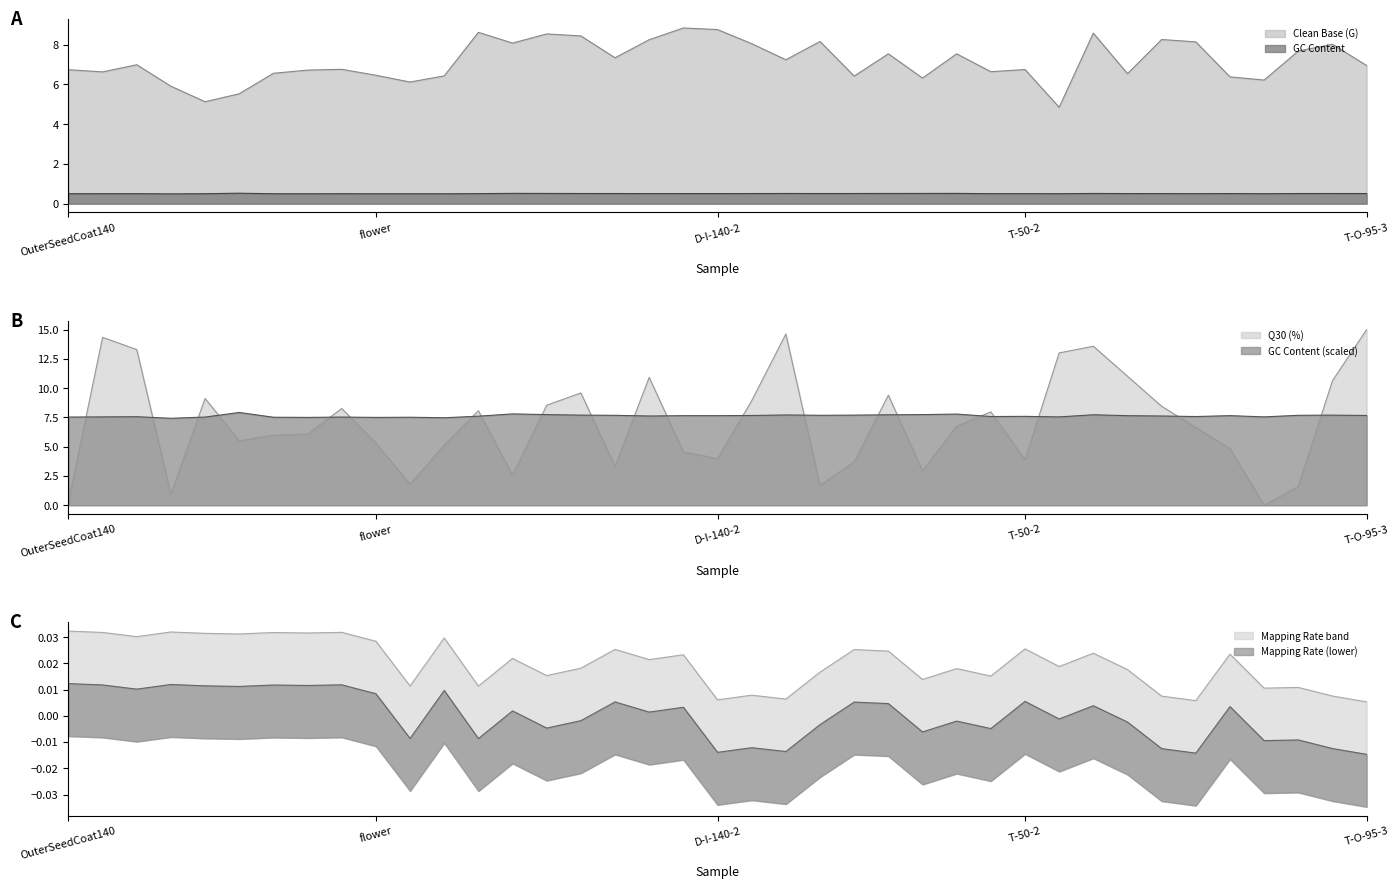

Rank the categories by GC Content value from lowest to highest.

InnerSeedCoat140, leaf, pericarp95, flower, pericarp140, root, OuterSeedCoat140, InnerSeedCoat95, pericarp50, OuterSeedCoat95, T-50-3, T-I-140-3, OuterSeedCoat50, T-50-1, T-I-140-1, T-50-2, D-50-1, D-I-95-3, T-I-95-3, D-I-140-1, D-I-140-2, T-I-95-2, T-I-140-2, D-I-140-3, T-O-95-3, D-I-95-2, D-O-95-2, T-O-95-1, D-I-95-1, D-O-95-3, T-O-95-2, D-O-95-1, D-O-140-1, T-I-95-1, D-50-3, D-O-140-2, D-O-140-3, D-50-2, InnerSeedCoat50